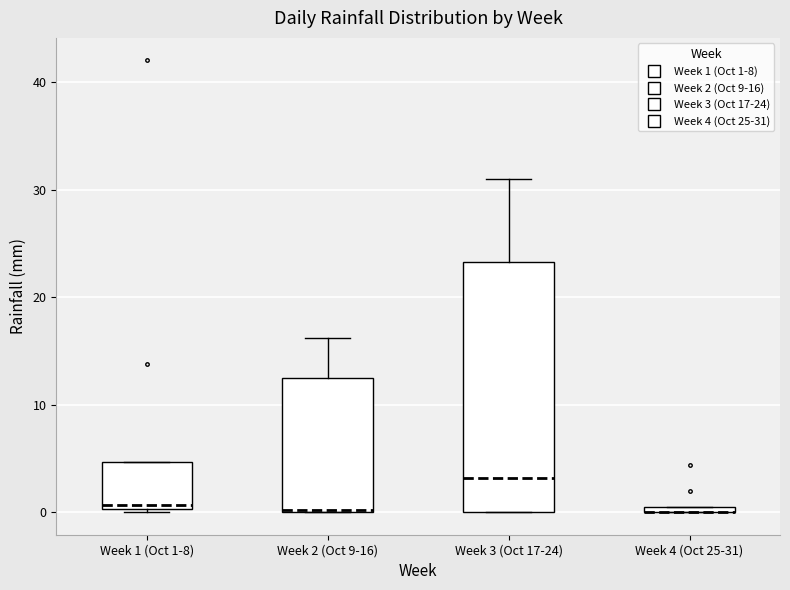

Comparing the boxes themselves (not the whiskers), which one is the tallest?

Week 3 (Oct 17-24)